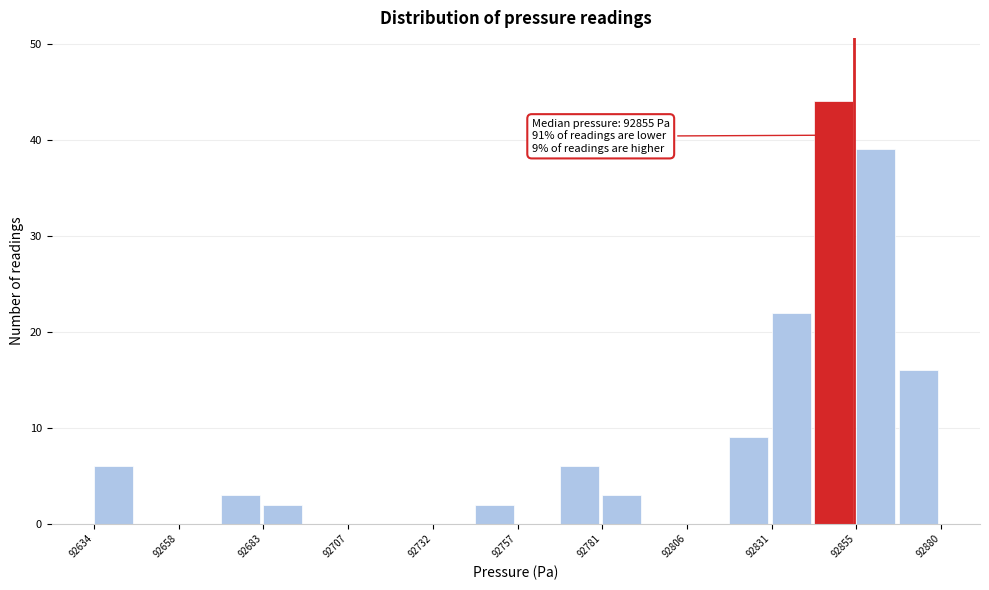

Around what value on the x-axis is the tallest bar? Give the approximate position of its centre, as read against the axis.

92850